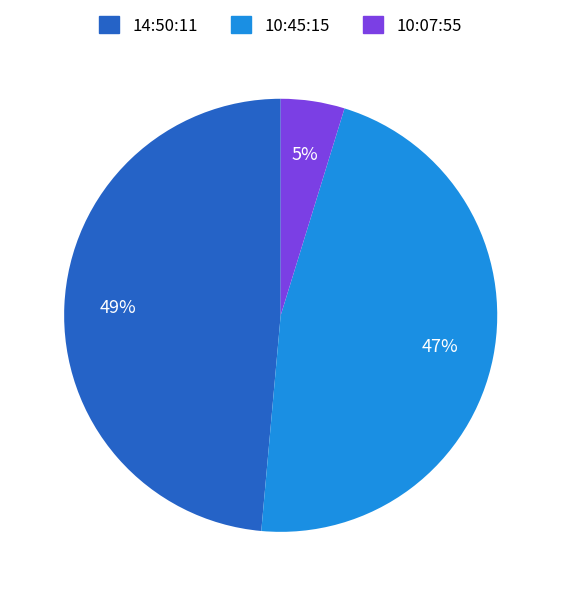

Do 14:50:11 and 10:07:55 together represent more than half of the pie?

Yes